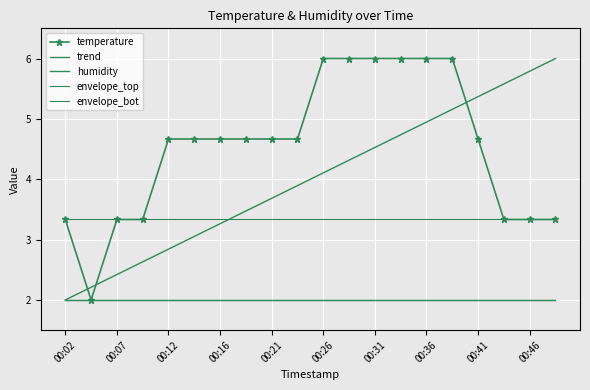

How many data points are less than 4?

7